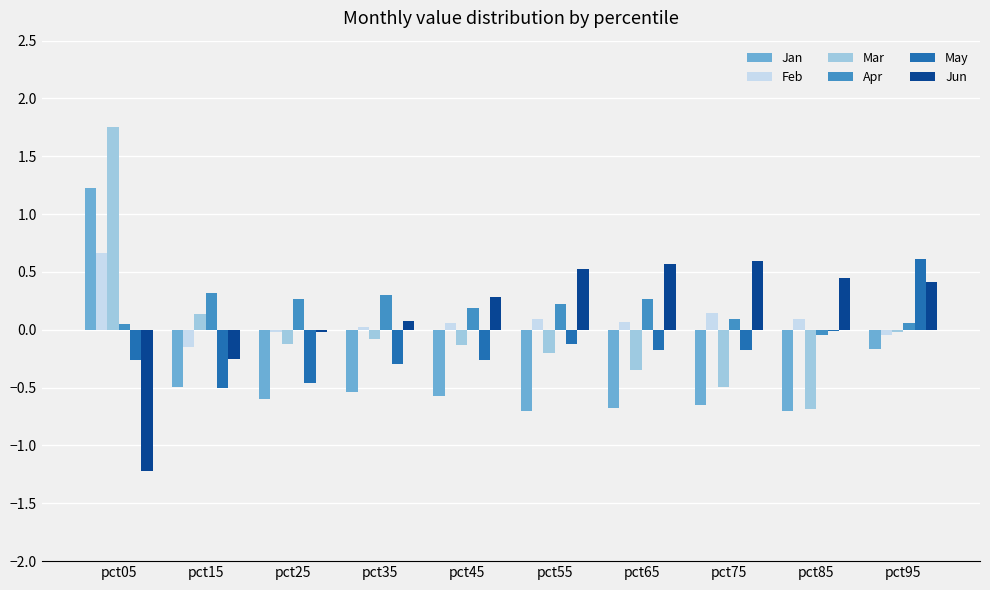

What is the greatest value displayed?

1.8